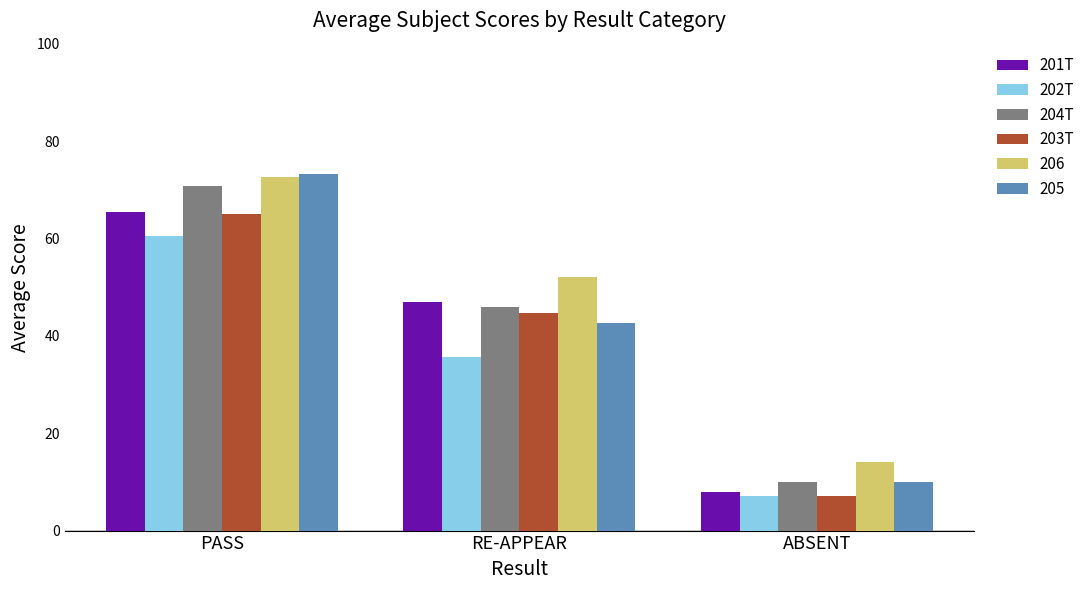

The 201T series shows 65.5 at PASS. True or false?

True